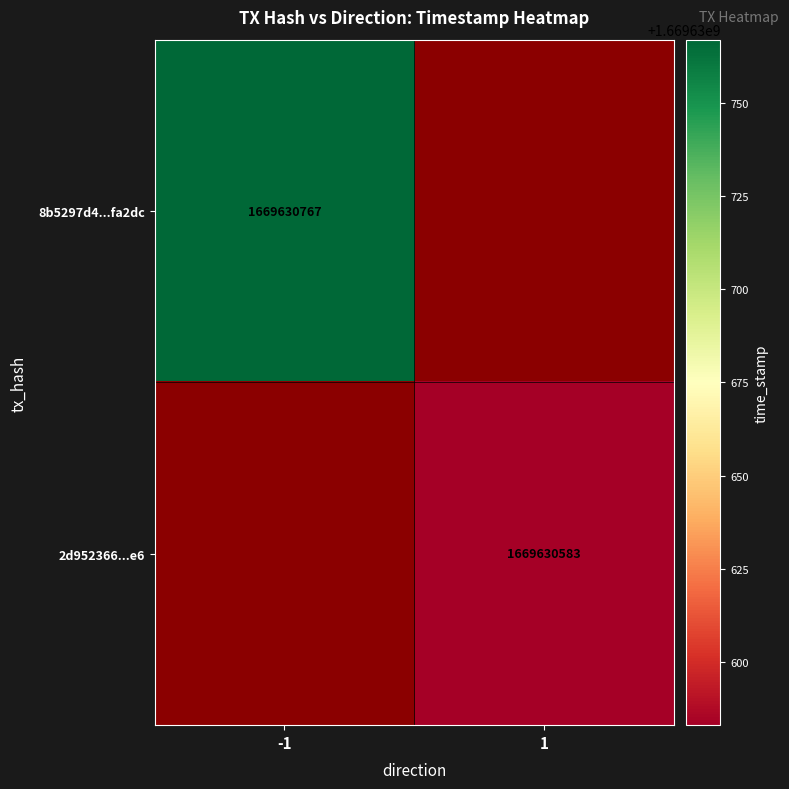

List the series in order of their overall mean, lowest first.

2d952366b74d748e85d2e7bc2fae28c8d31c8e6, 8b5297d4c3c3be65cb577e7bfd95c58469fa2dc